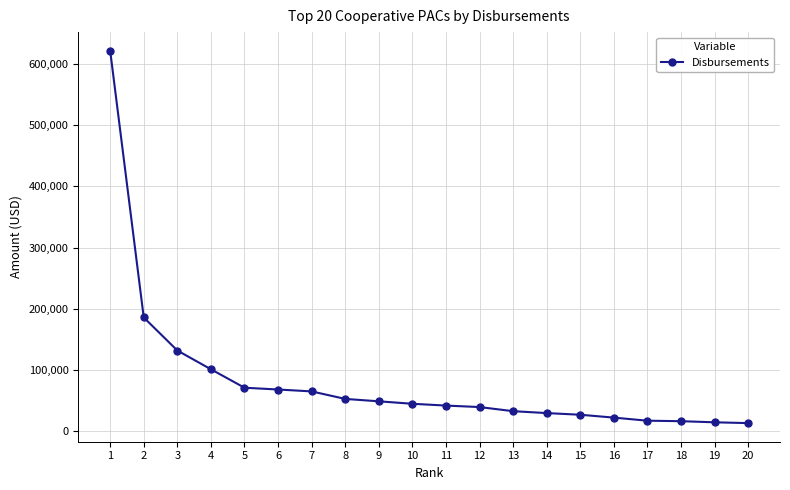

What is the greatest value displayed?

621396